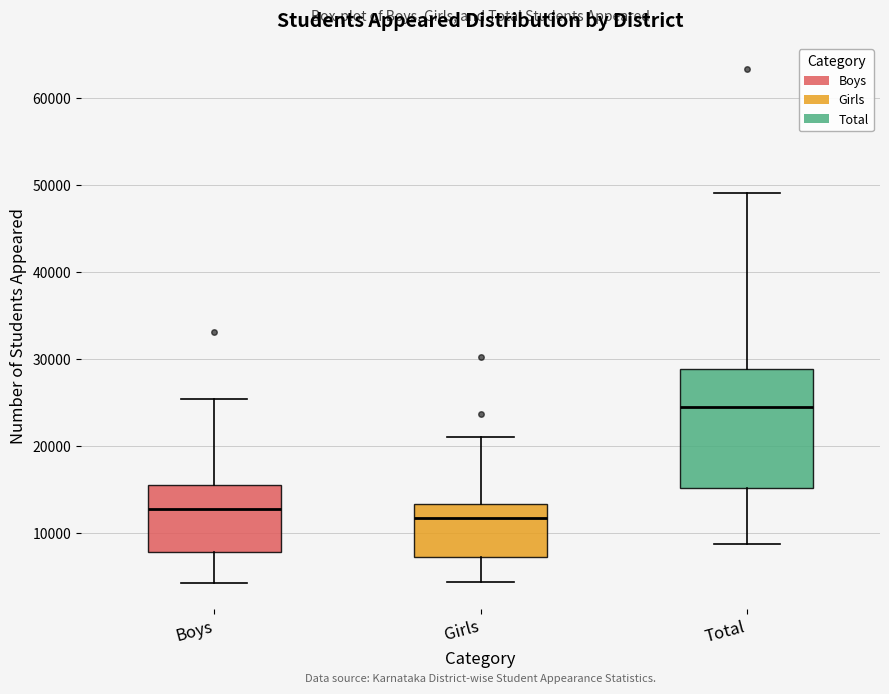

Where does the median line of the box for Girls sit on the y-axis? The values are not printed on the chart, so give them approximately, as read against the axis.

12000